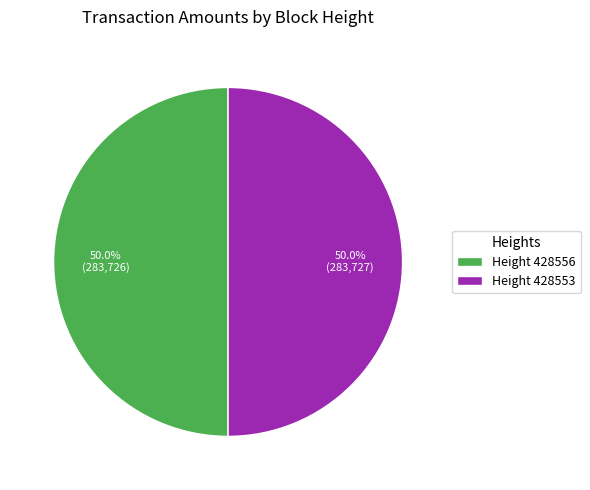

Is the sum of Height 428556 and Height 428553 greater than half?

Yes